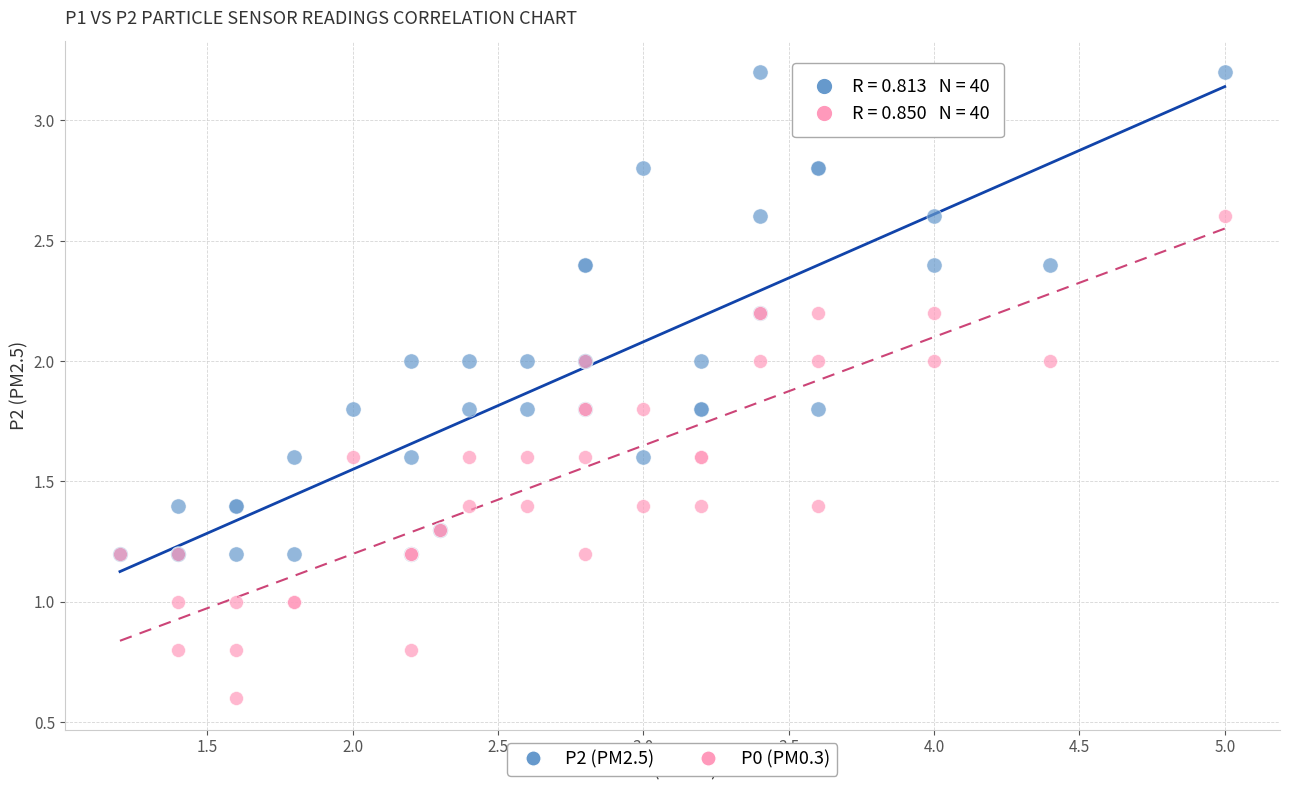

What are all the series names shown in the legend?

P2 (PM2.5), P0 (PM0.3)